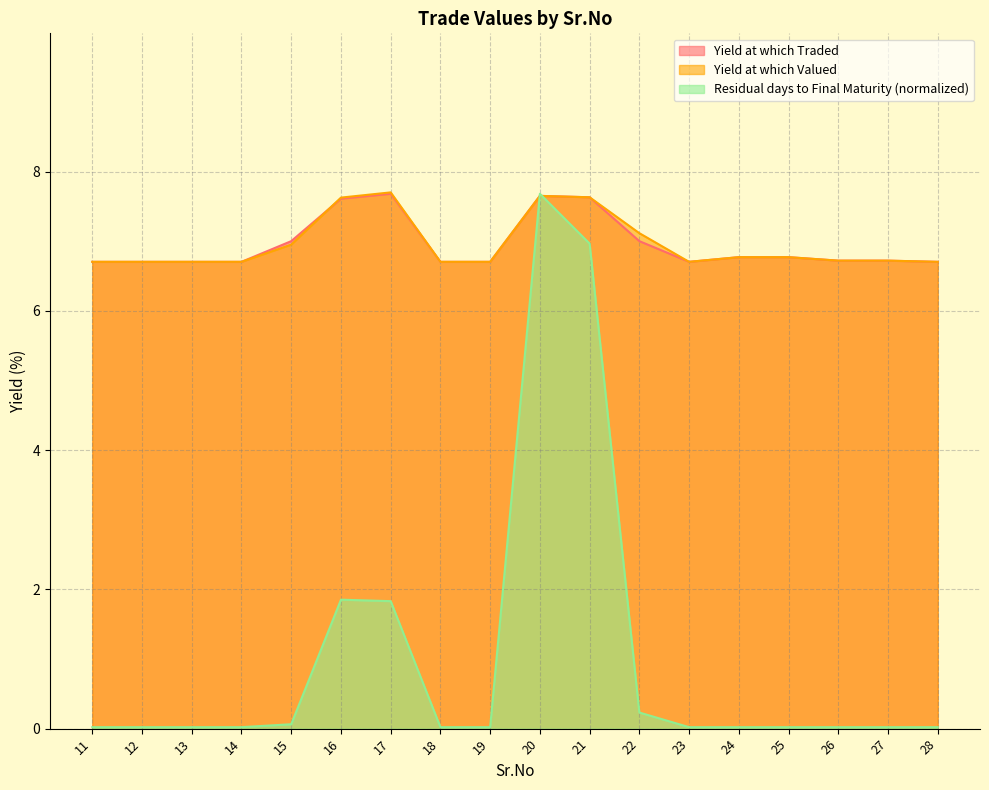

How many lines are shown in the chart?

3